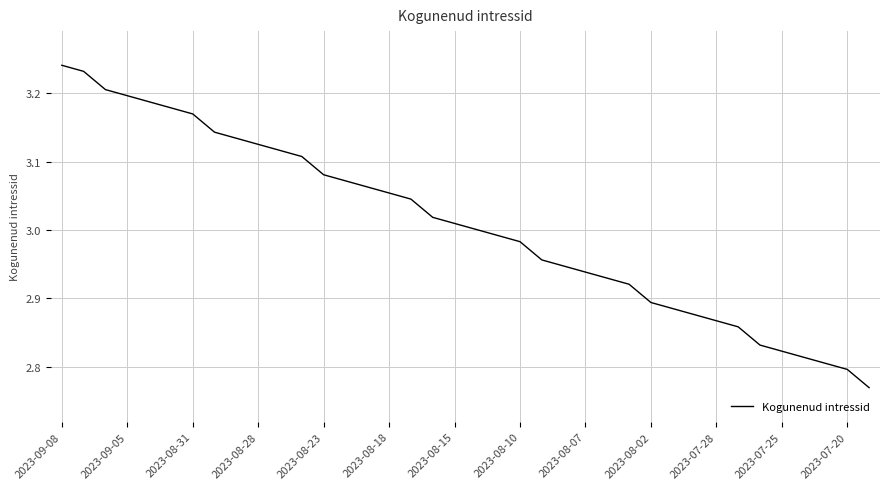

How many lines are shown in the chart?

1